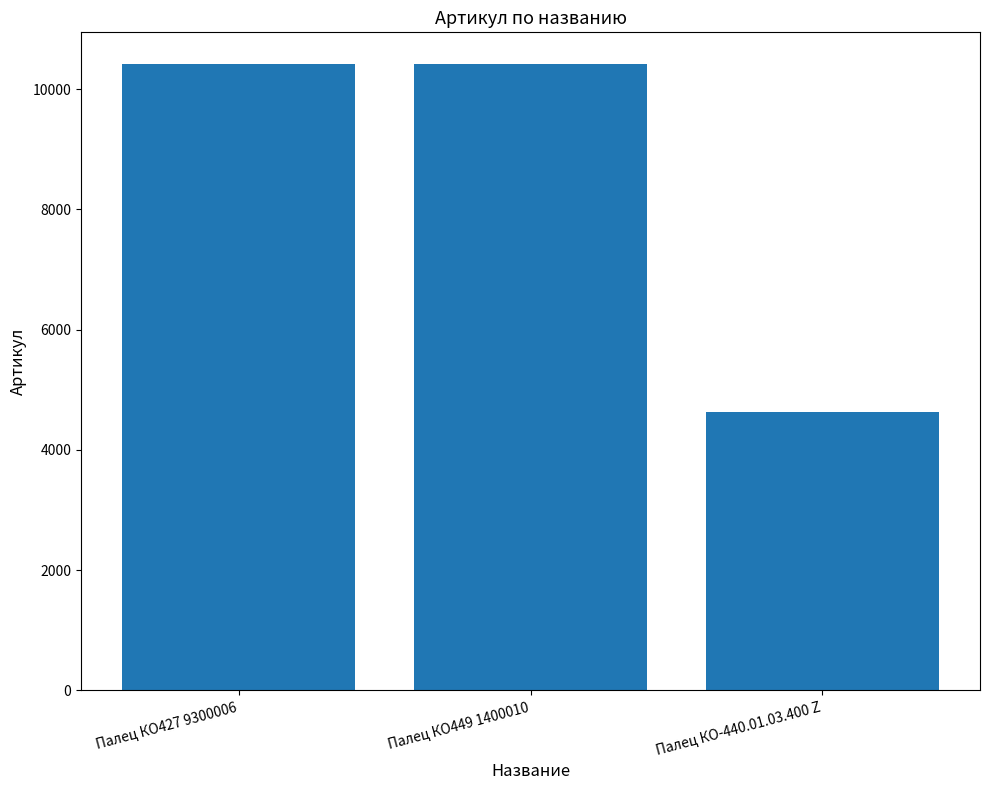

Read the value at Палец КО-440.01.03.400 Z.

4636